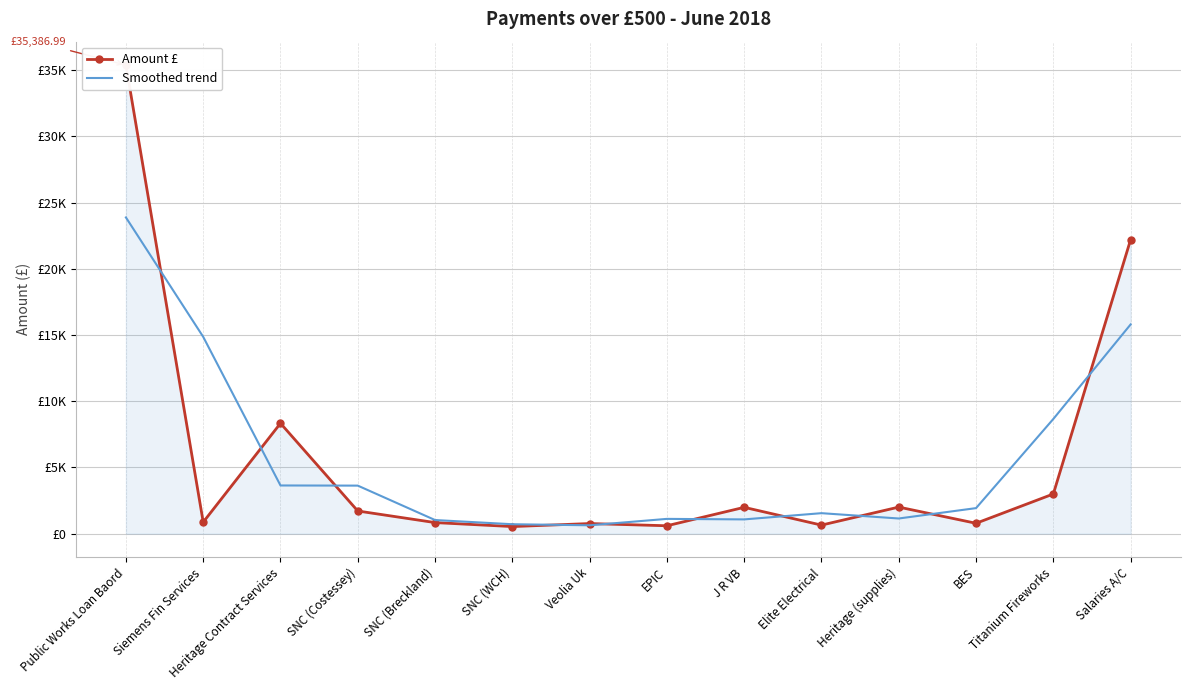

How many intersections are there between Smoothed trend and Amount £?

10